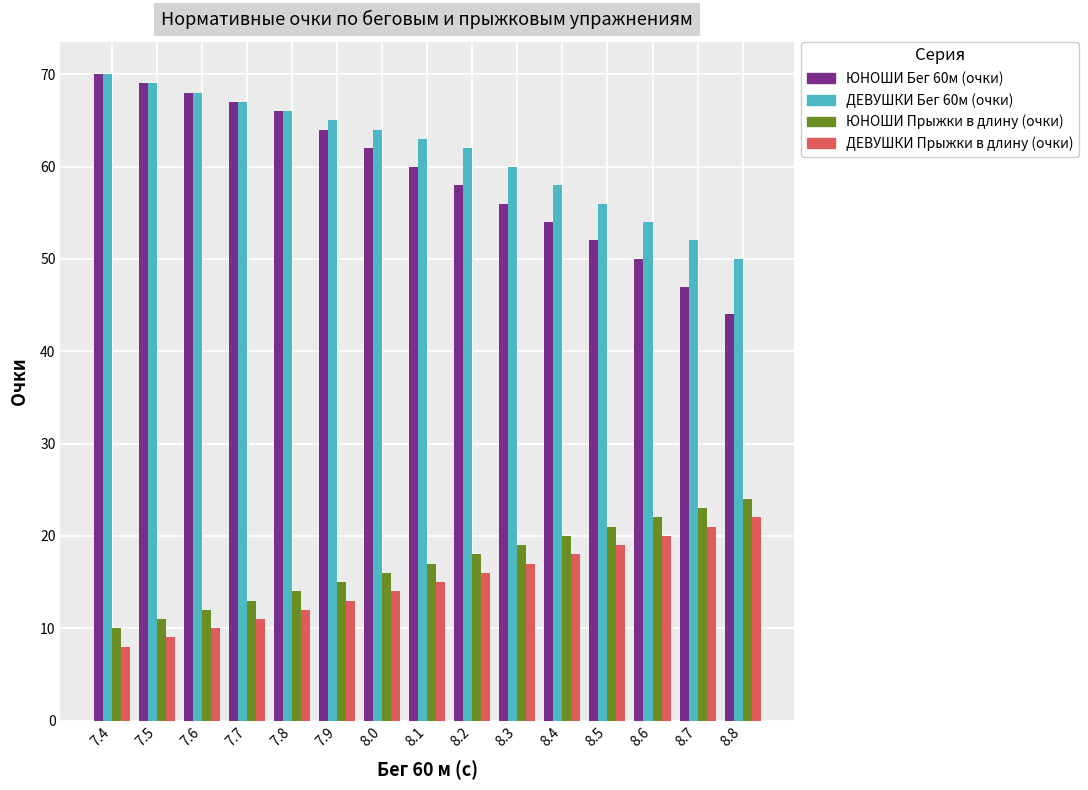

What is the label of the 5th bar from the left?

7.8